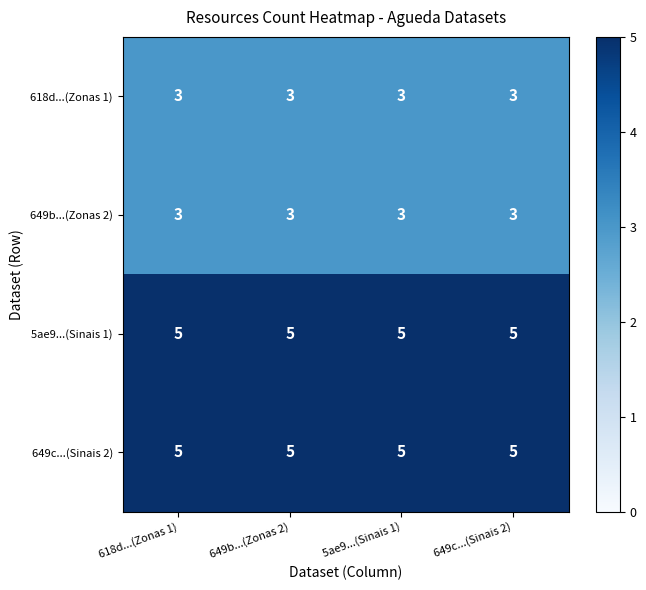

What is the average value of the 5ae9...(Sinais 1) series?

5